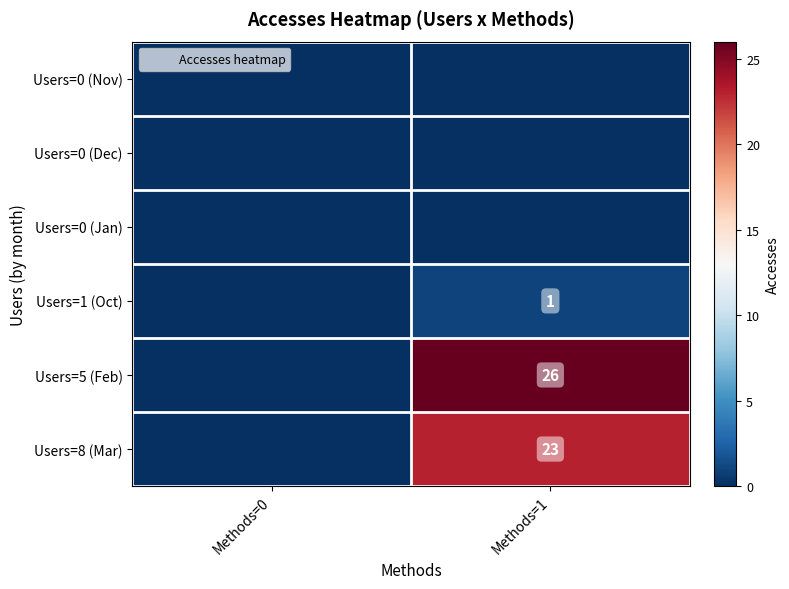

What is the sum of the Users=1 (Oct) values at Methods=0 and Methods=1?

1